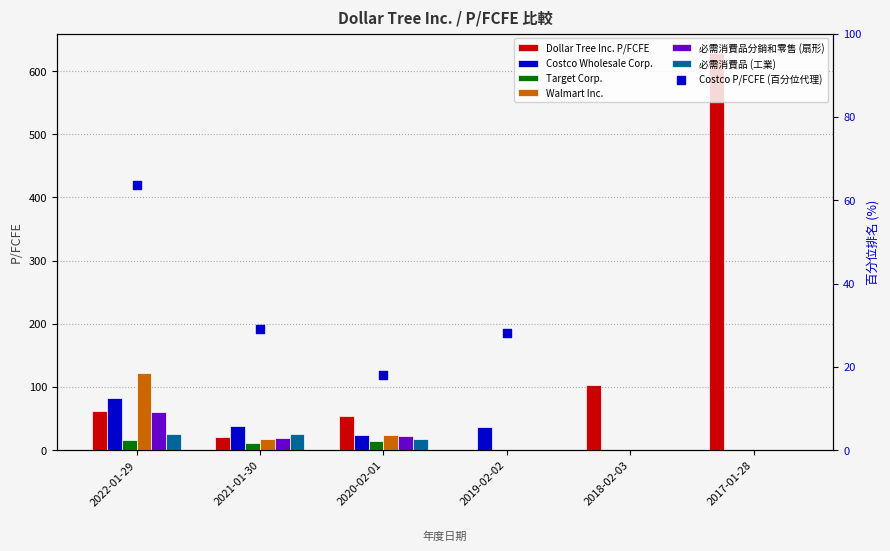

Which series has the largest total across all categories?

Dollar Tree Inc. P/FCFE